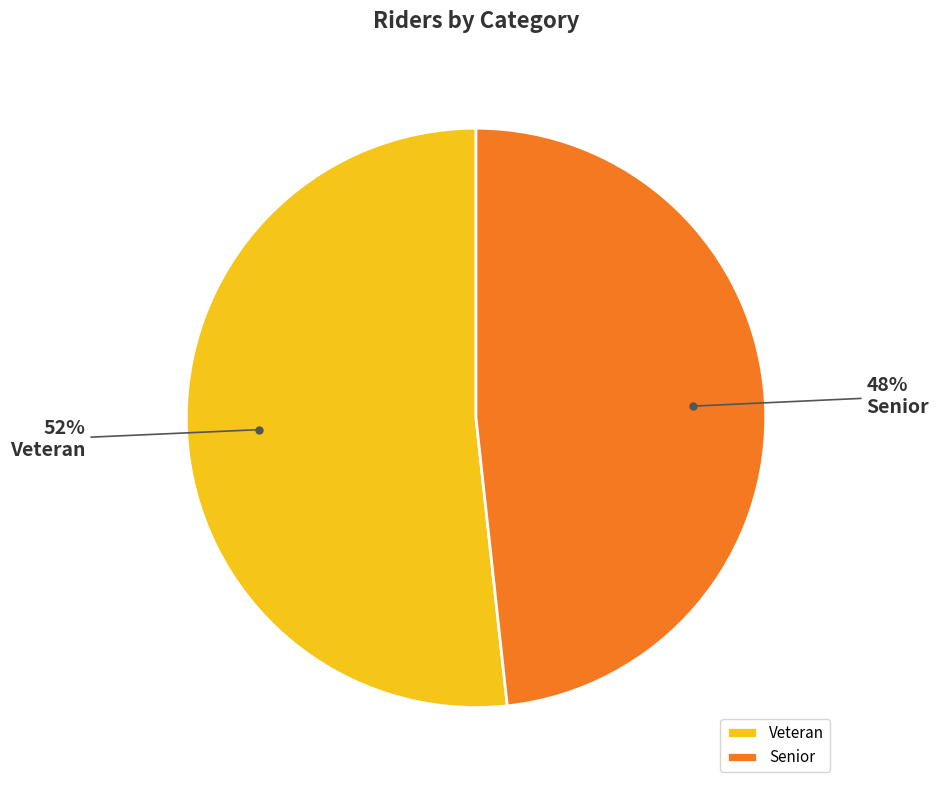

To the nearest percent, what is the combined percentage of Veteran and Senior?

100%